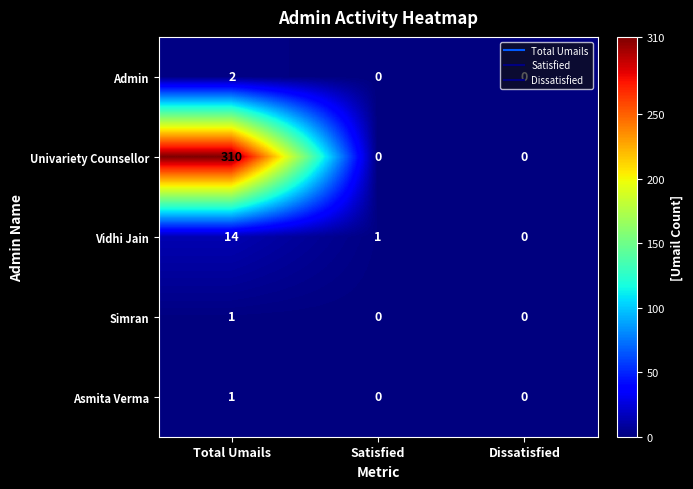

True or false: Vidhi Jain has a value of 0 at Dissatisfied.

True